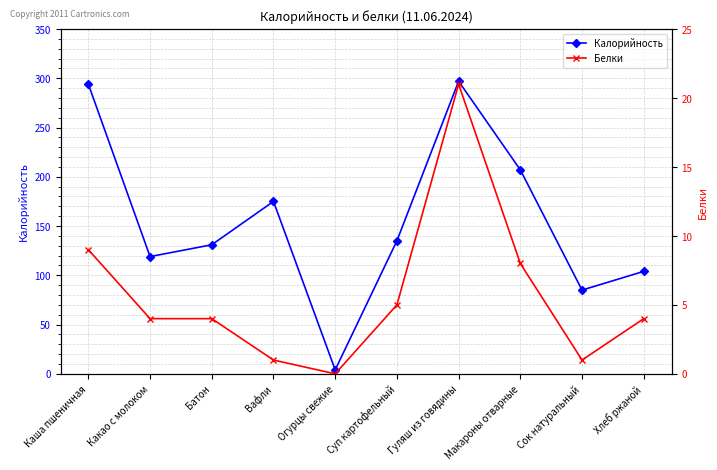

Does the chart display data point markers on the line(s)?

Yes